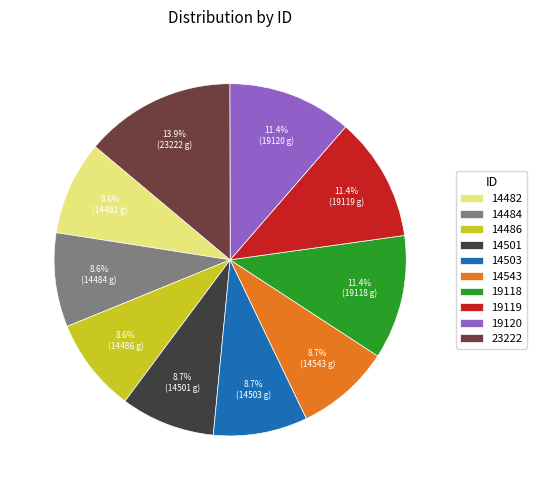

What percentage is NOT represented by 14484?

91.4%